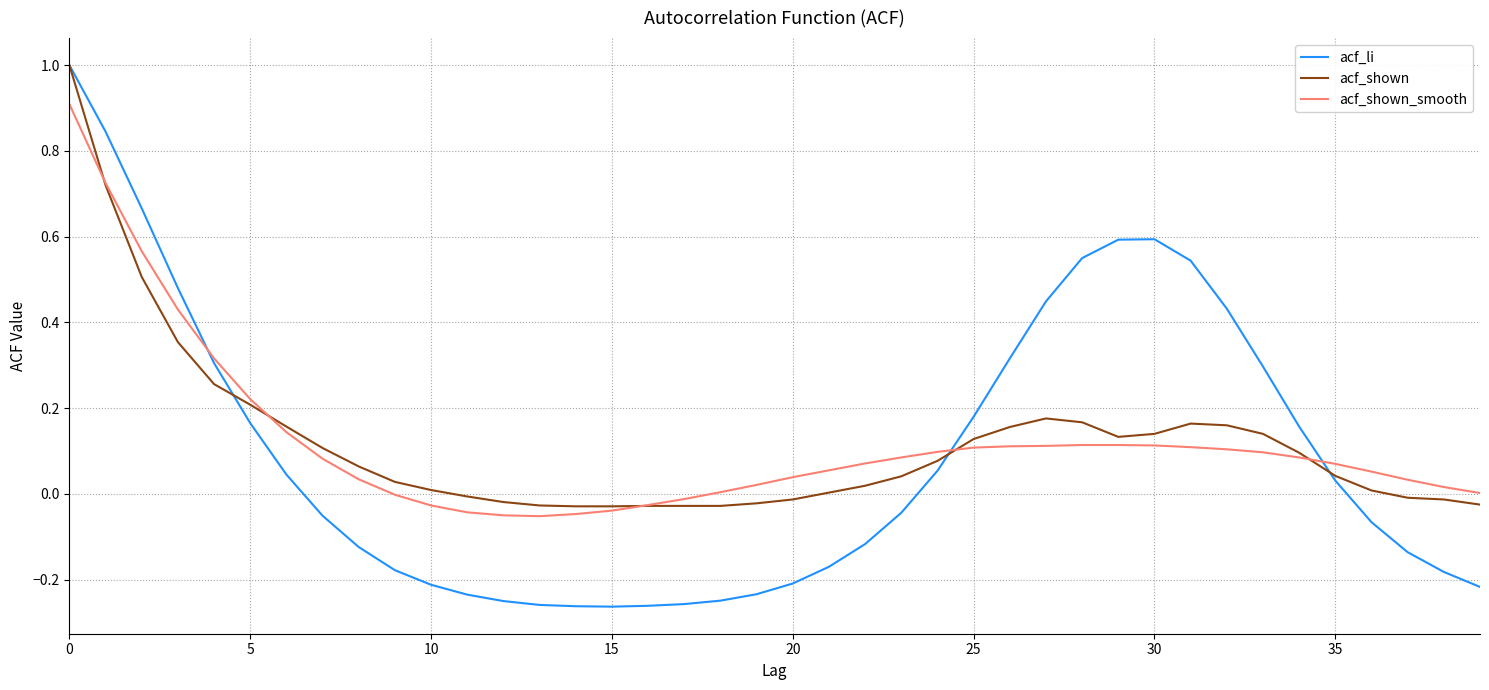

What are all the series names shown in the legend?

acf_li, acf_shown, acf_shown_smooth